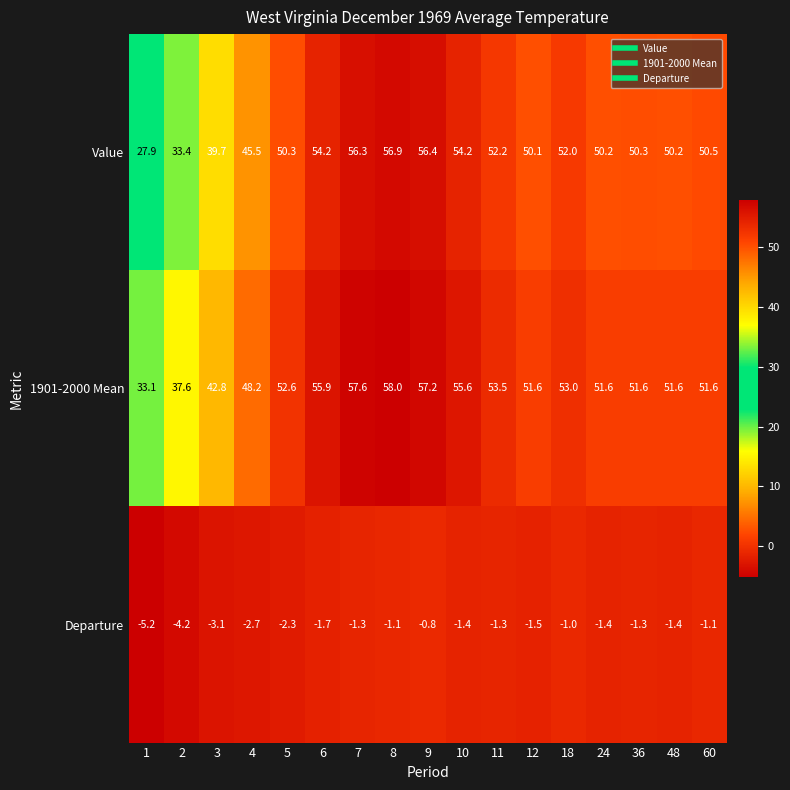

True or false: Value has a value of 52.0 at 18.

True